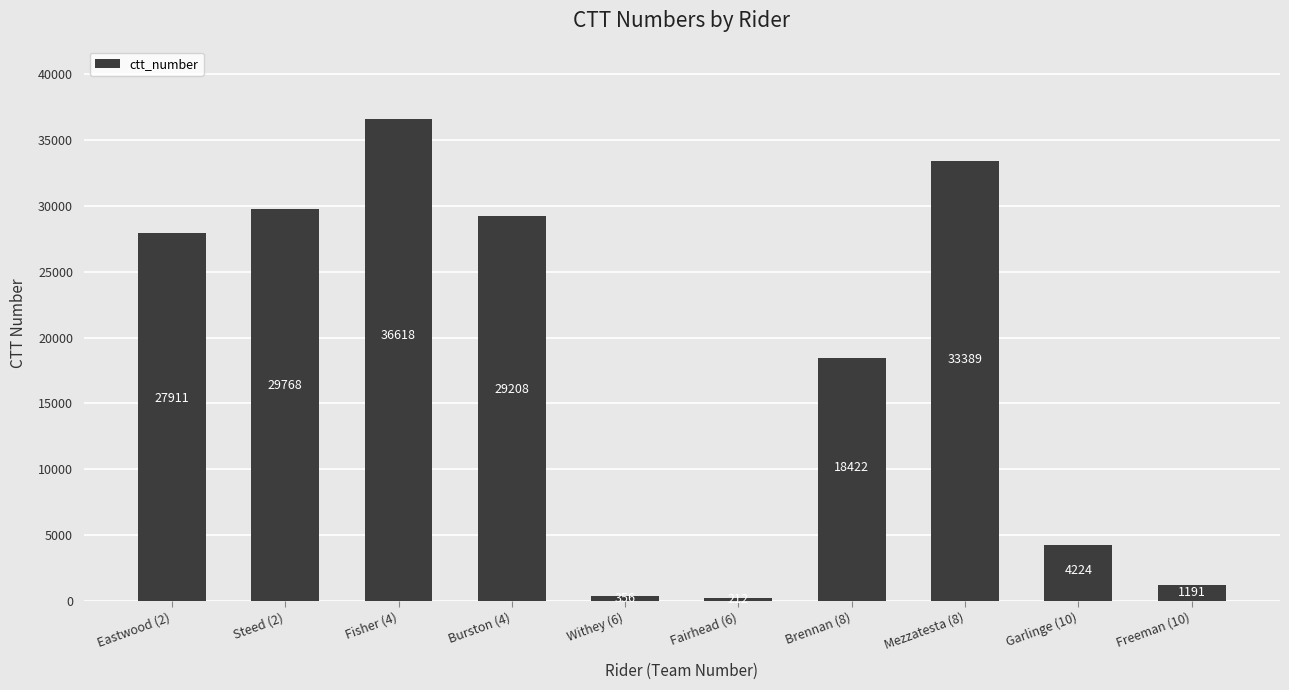

Reading left to right, extract all data points from this chart.

27911	29768	36618	29208	356	212	18422	33389	4224	1191